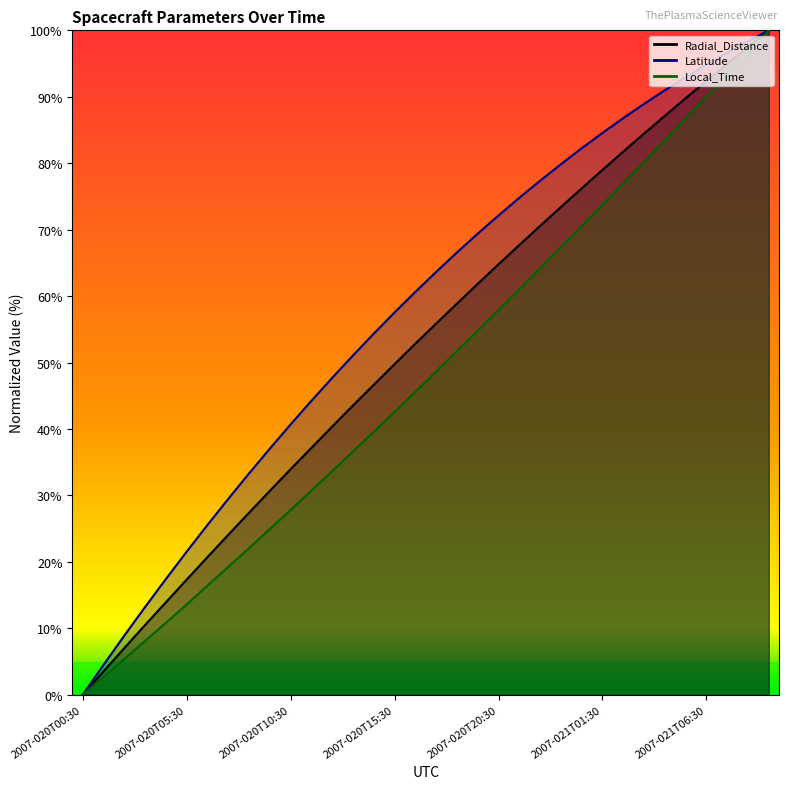

What is the difference between the highest and lowest values at 2007-020T05:30?

7.9